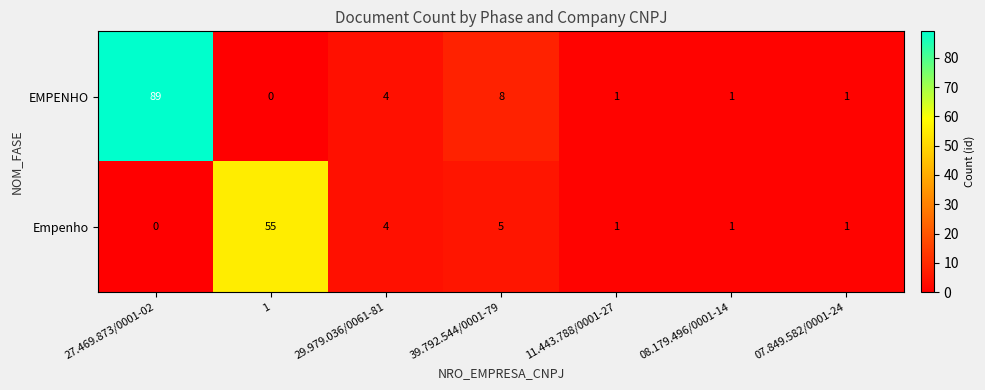

Is the value of EMPENHO at 27.469.873/0001-02 greater than the value of Empenho at 07.849.582/0001-24?

Yes